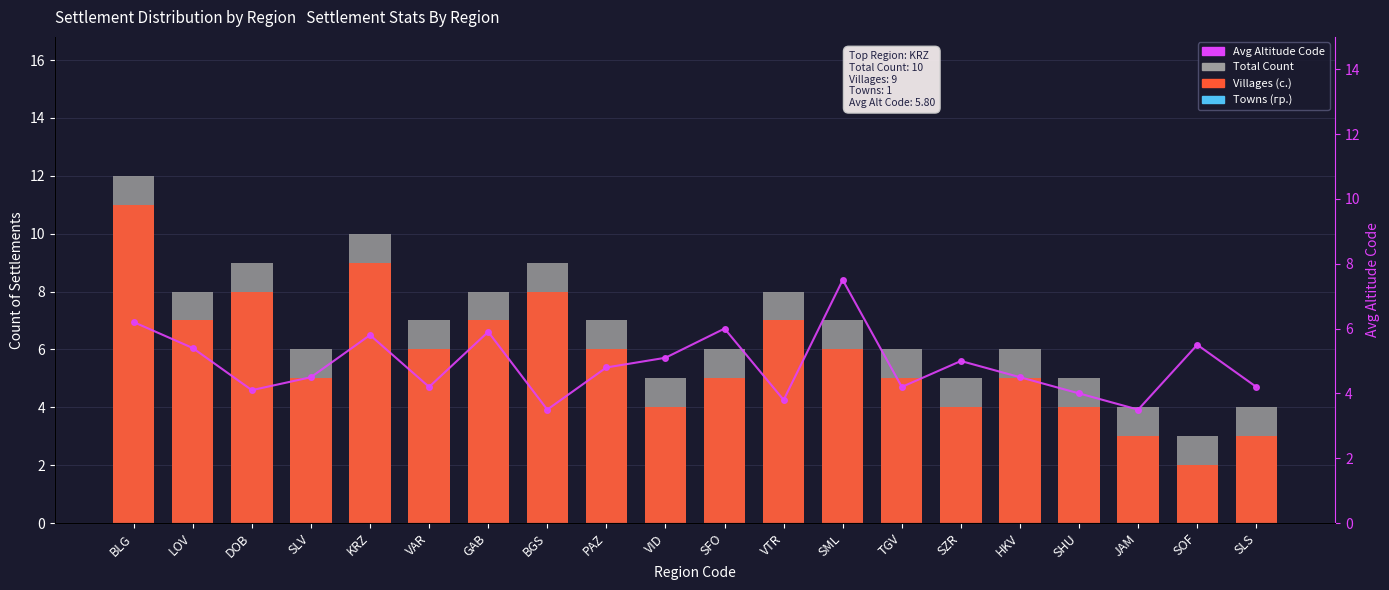

Rank the categories by Avg Altitude Code value from lowest to highest.

BGS, JAM, VTR, SHU, DOB, VAR, TGV, SLS, SLV, HKV, PAZ, SZR, VID, LOV, SOF, KRZ, GAB, SFO, BLG, SML